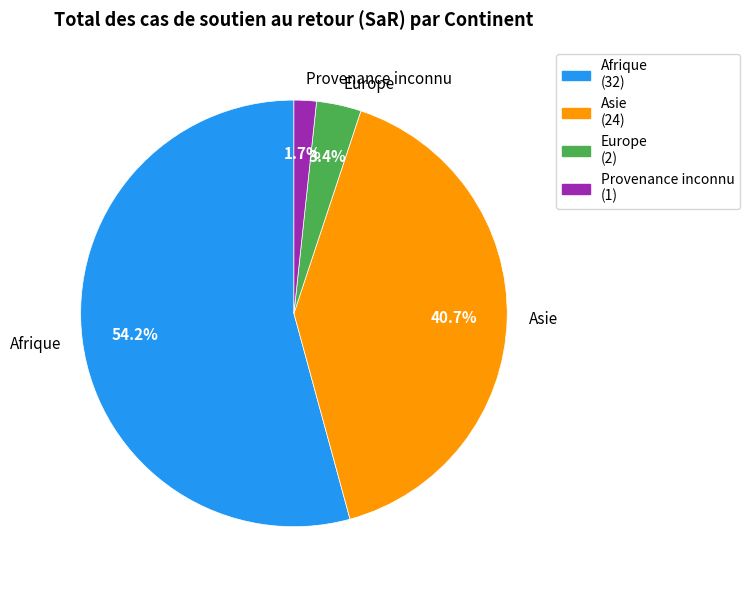

What is the total percentage of Europe and Afrique?

57.6%